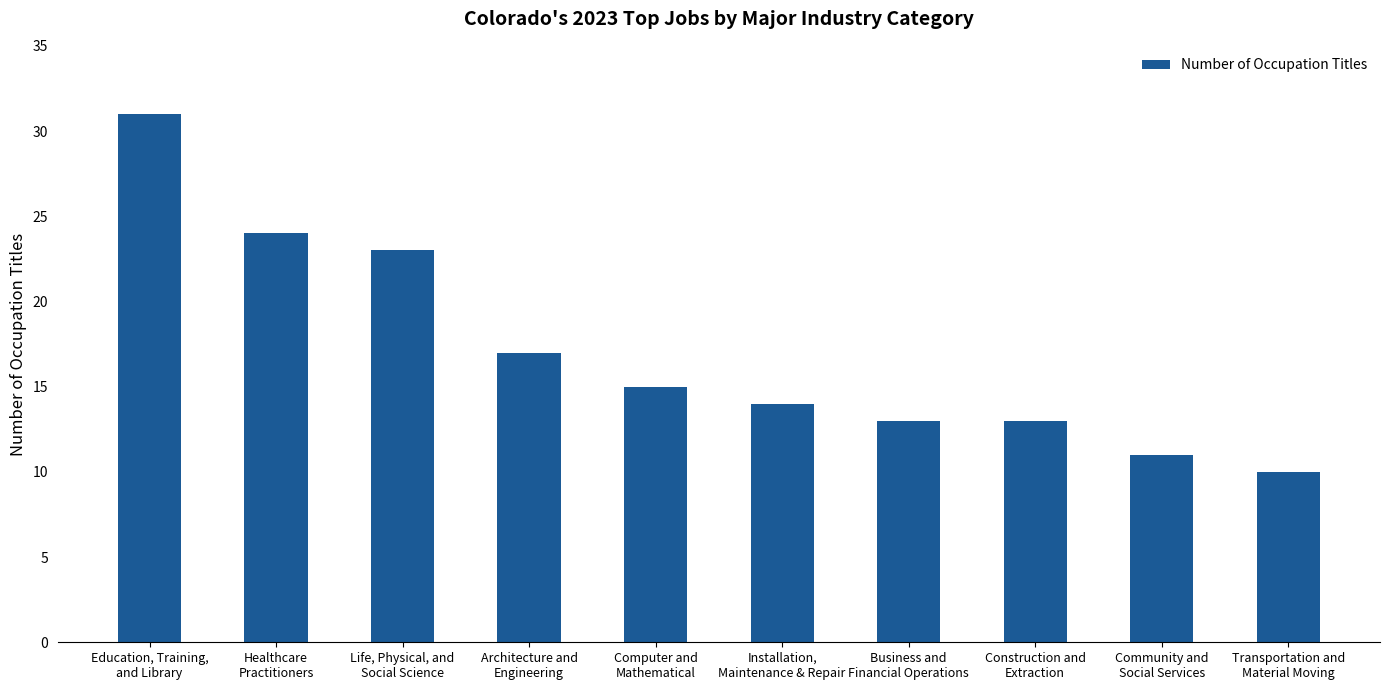

Reading left to right, what are all the values shown in this chart?

Education, Training,
and Library=31	Healthcare
Practitioners=24	Life, Physical, and
Social Science=23	Architecture and
Engineering=17	Computer and
Mathematical=15	Installation,
Maintenance & Repair=14	Business and
Financial Operations=13	Construction and
Extraction=13	Community and
Social Services=11	Transportation and
Material Moving=10